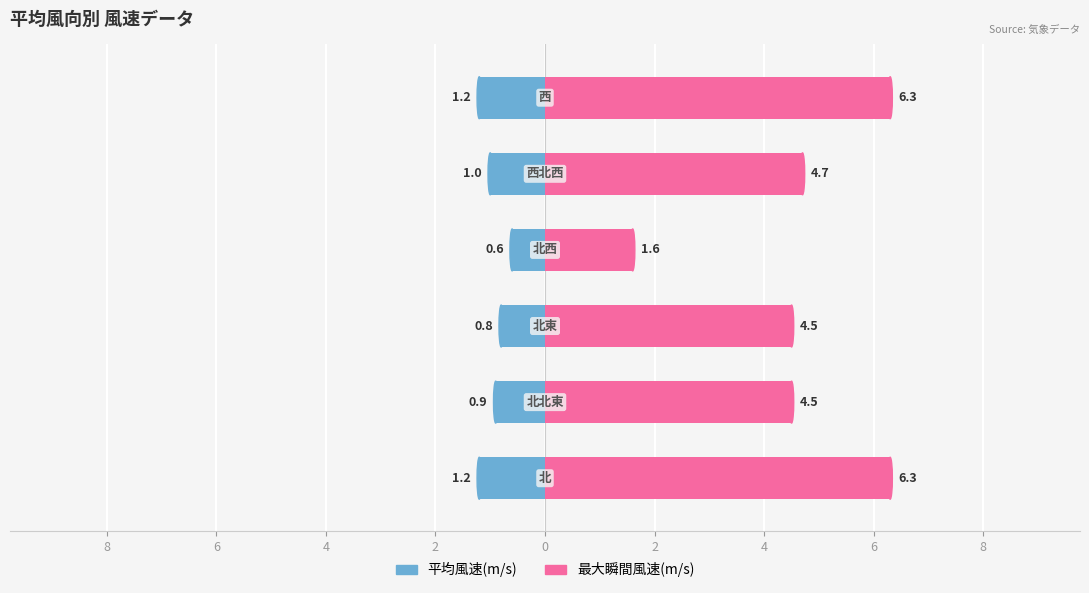

What is the sum of all 最大瞬間風速(m/s) values?

27.9